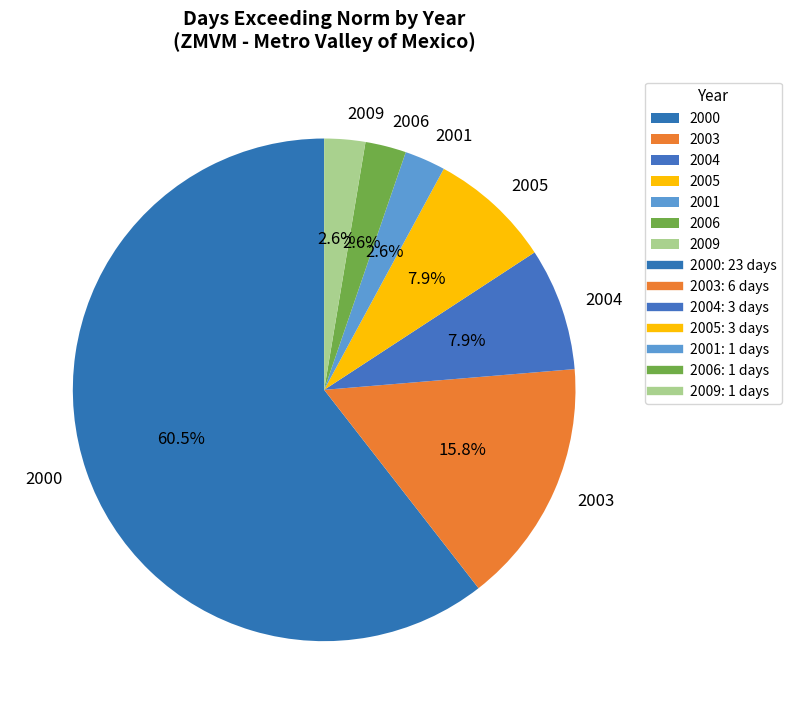

Between 2003 and 2004, which is larger?

2003